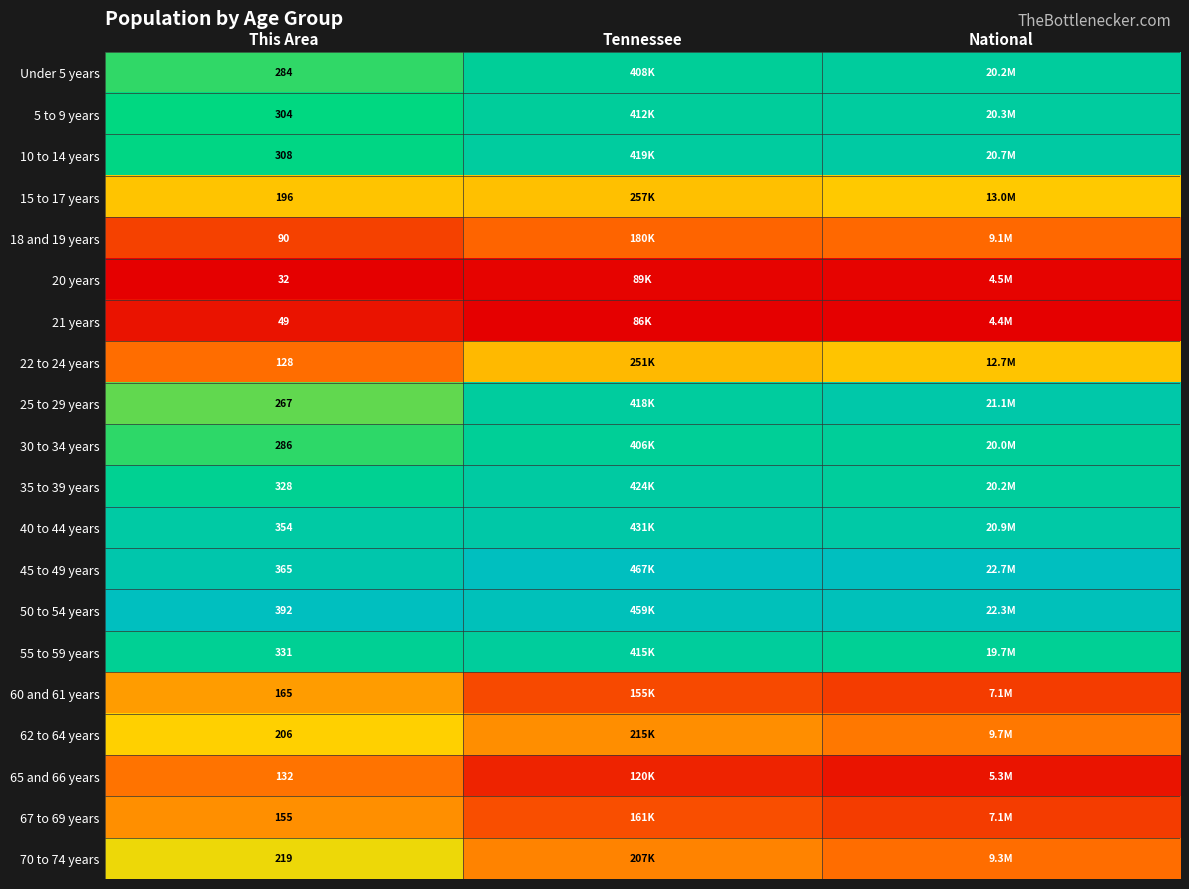

The 45 to 49 years series shows 0.5 at This Area. True or false?

False